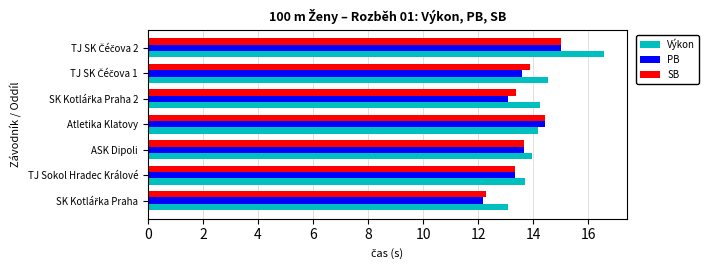

What is the smallest value displayed?

12.2